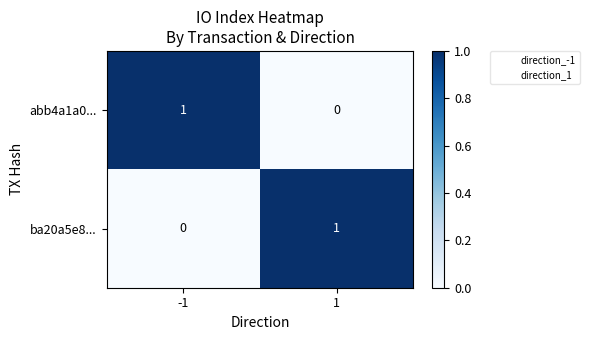

Count the number of data series in this chart.

2